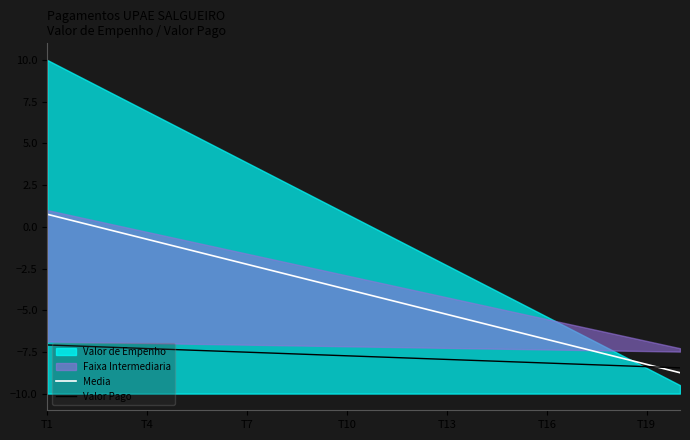

Which series ends up on top after the final intersection of Valor Pago and Media?

Valor Pago